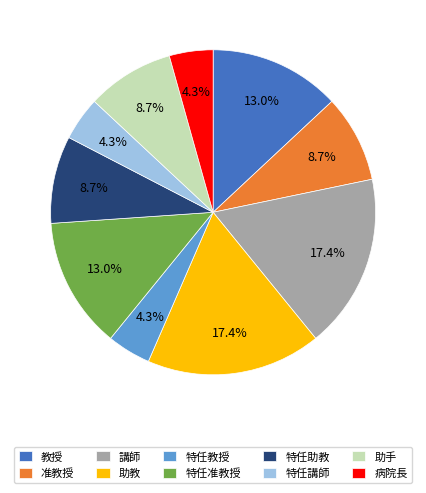

To the nearest percent, what percentage of the pie is 特任助教?

9%